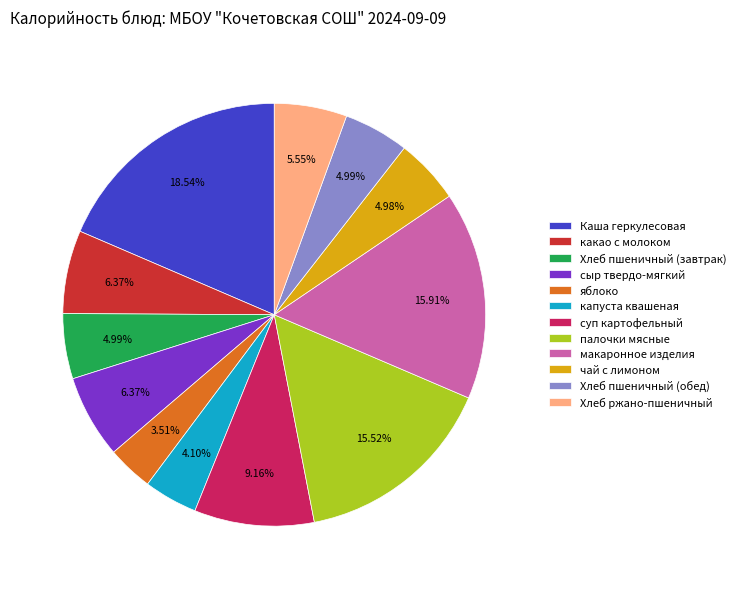

Which has a higher value, Хлеб пшеничный (завтрак) or палочки мясные?

палочки мясные